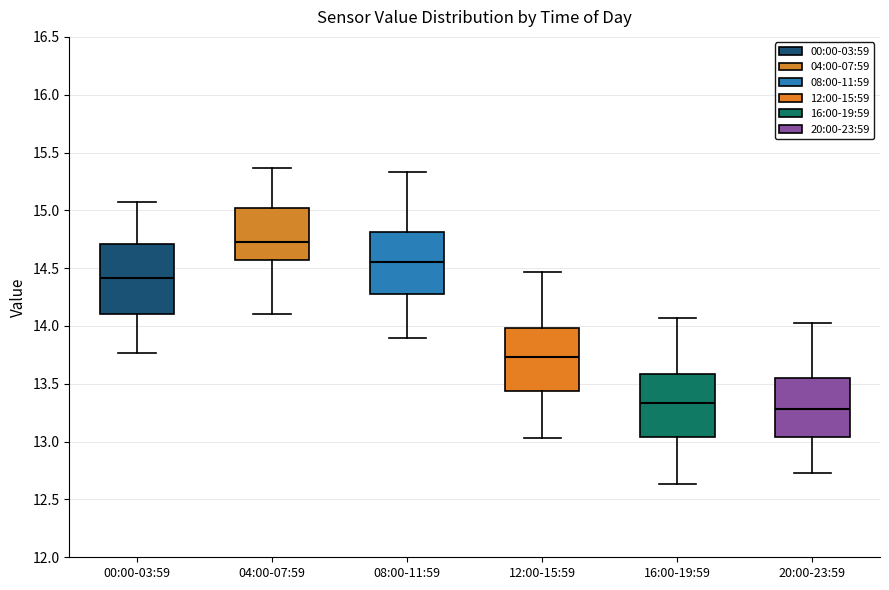

Reading left to right, read every box against the y-axis: the position of its median line, the range the box covers, and the ends of its whiskers. The values are not printed on the chart, so give them approximately, as read against the axis.

00:00-03:59: median 14.40, box 14.10 to 14.70, whiskers 13.75 to 15.05
04:00-07:59: median 14.75, box 14.55 to 15.00, whiskers 14.10 to 15.35
08:00-11:59: median 14.55, box 14.30 to 14.80, whiskers 13.90 to 15.35
12:00-15:59: median 13.75, box 13.45 to 14.00, whiskers 13.05 to 14.45
16:00-19:59: median 13.35, box 13.05 to 13.60, whiskers 12.65 to 14.05
20:00-23:59: median 13.30, box 13.05 to 13.55, whiskers 12.75 to 14.05